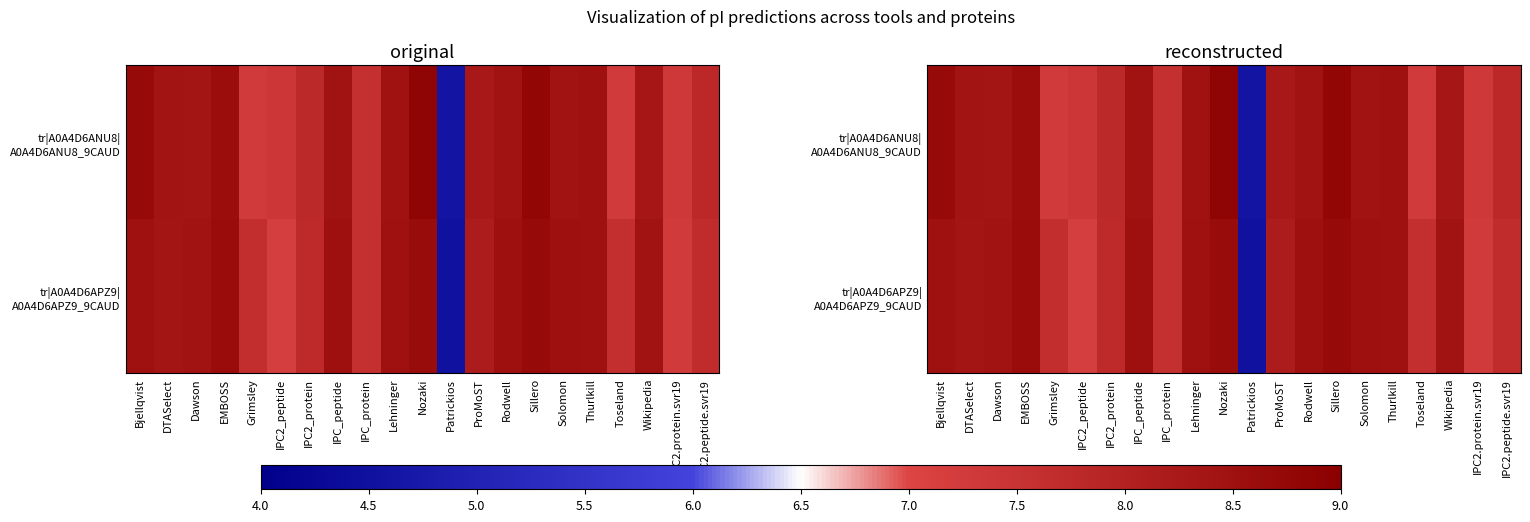

What is the difference between the maximum and minimum values in the tr|A0A4D6APZ9| A0A4D6APZ9_9CAUD series?

4.2